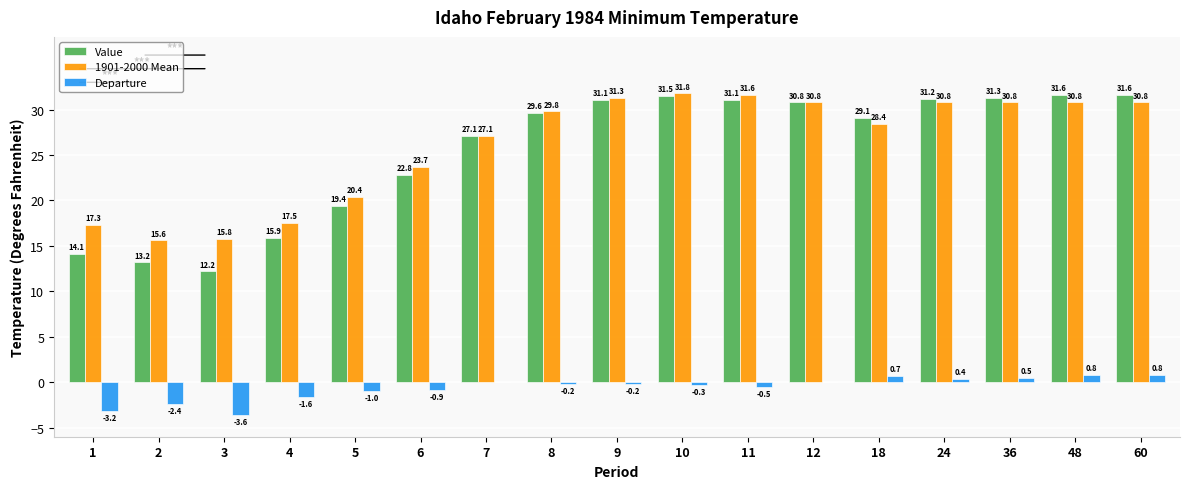

Between 1 and 4, which series saw the biggest shift?

Value